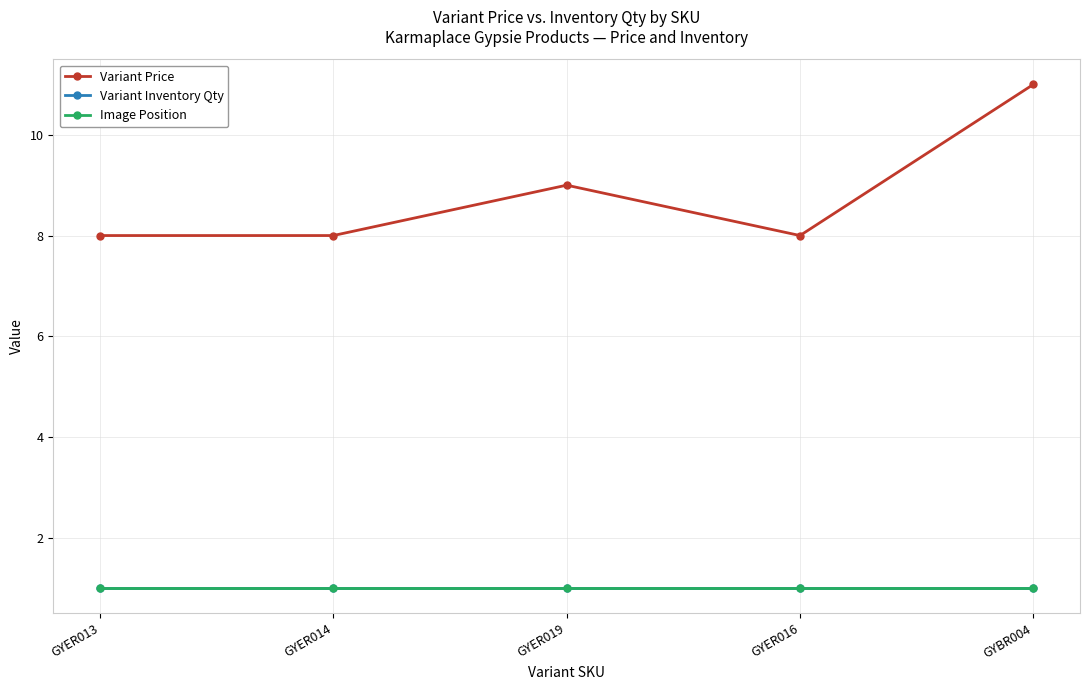

Is this an area chart (filled region under the line)?

No